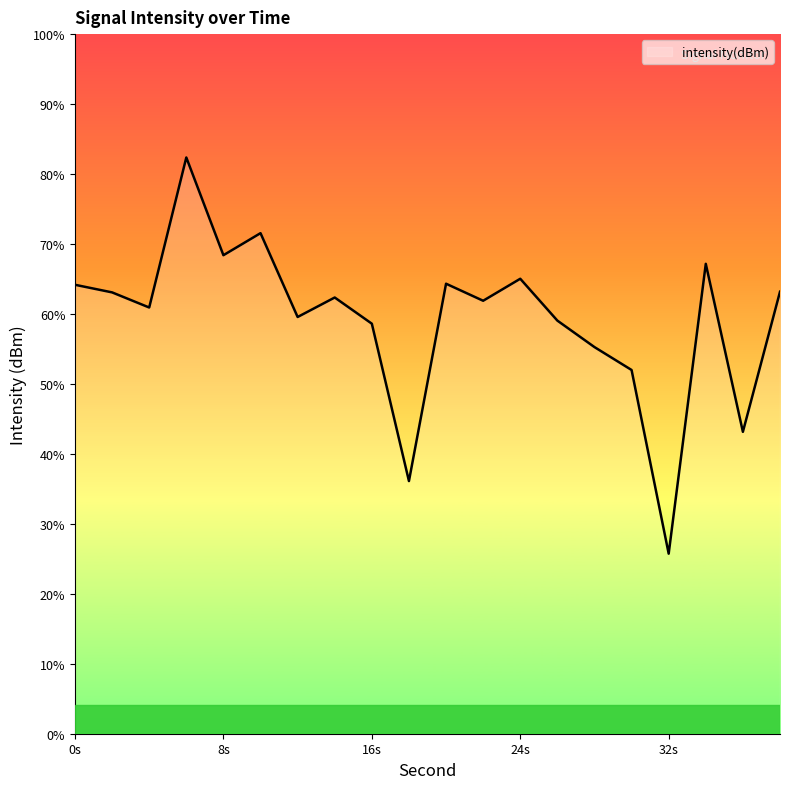

True or false: there are more than 2 points higher than both neighbors.

True